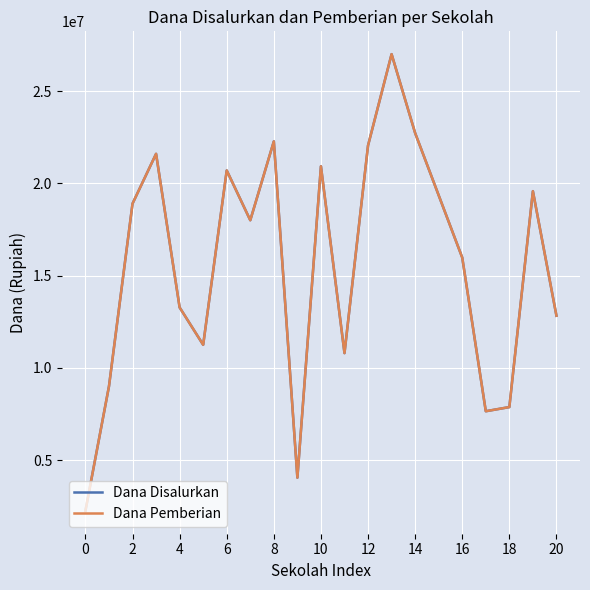

Does the chart display data point markers on the line(s)?

No